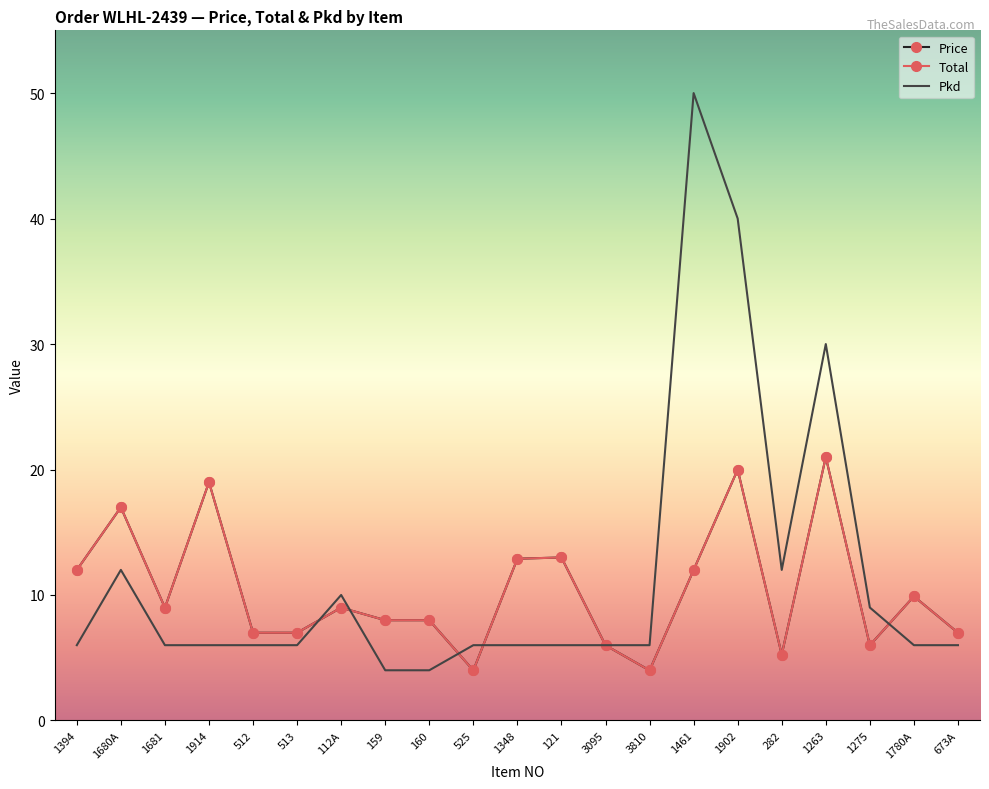

True or false: Price and Total cross at least once.

False